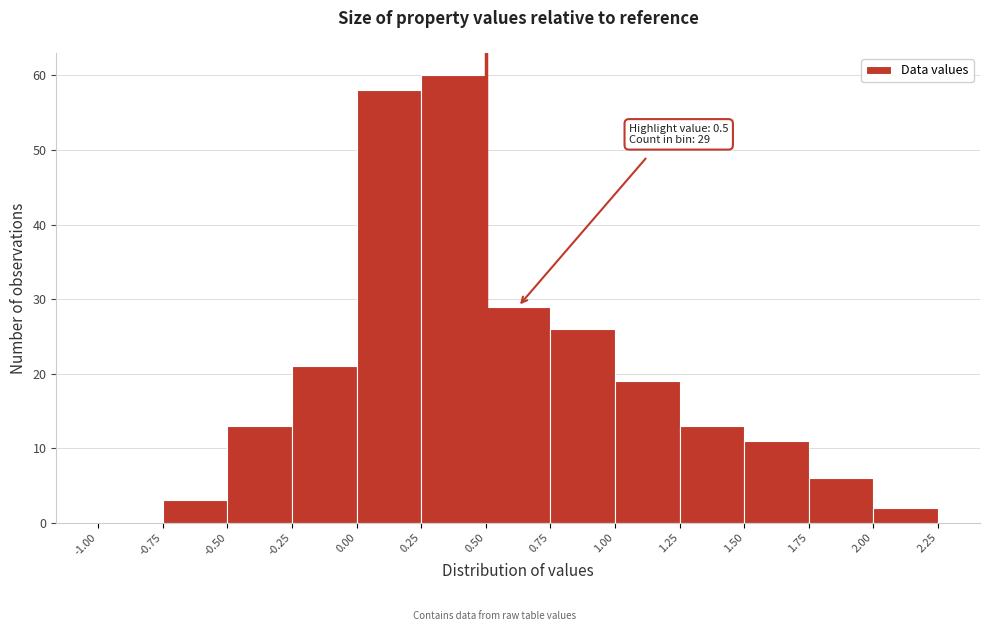

Over which range of the x-axis is the bar tallest?

0.25 to 0.50